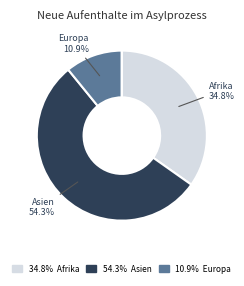

Does any single category account for the majority?

Yes